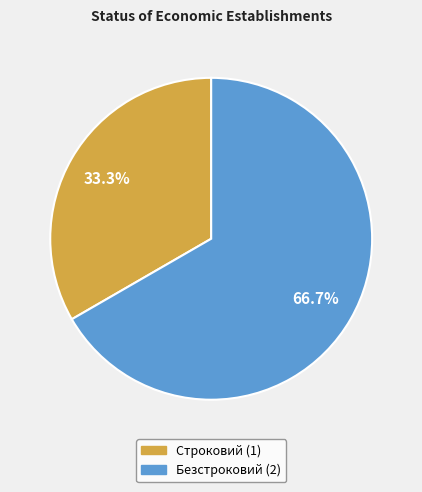

To the nearest percent, what is the difference between the largest and smallest slice percentages?

33%